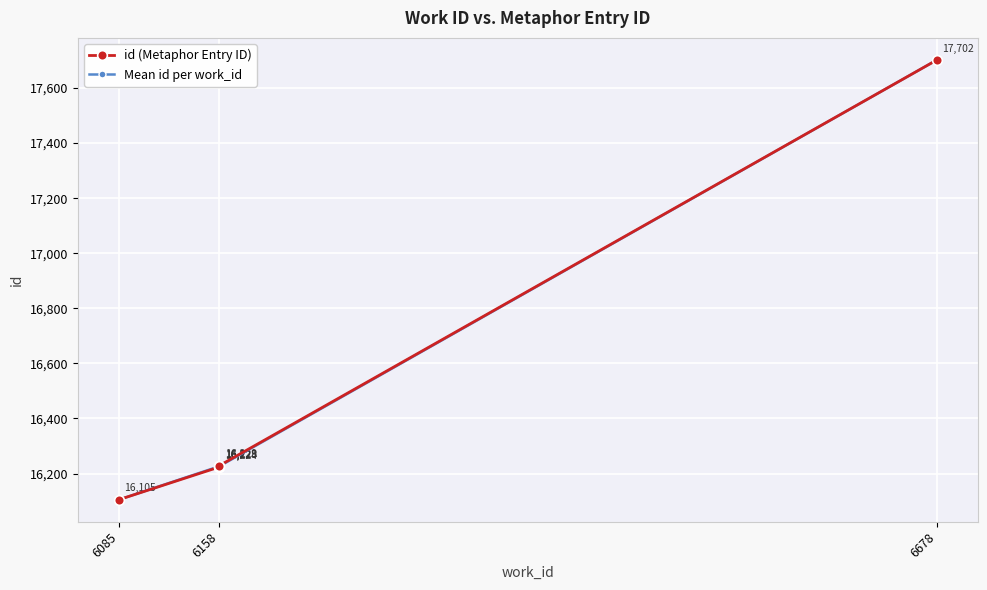

Reading right to left, list all the values displayed in this chart.

17702	16229	16228	16225	16224	16105